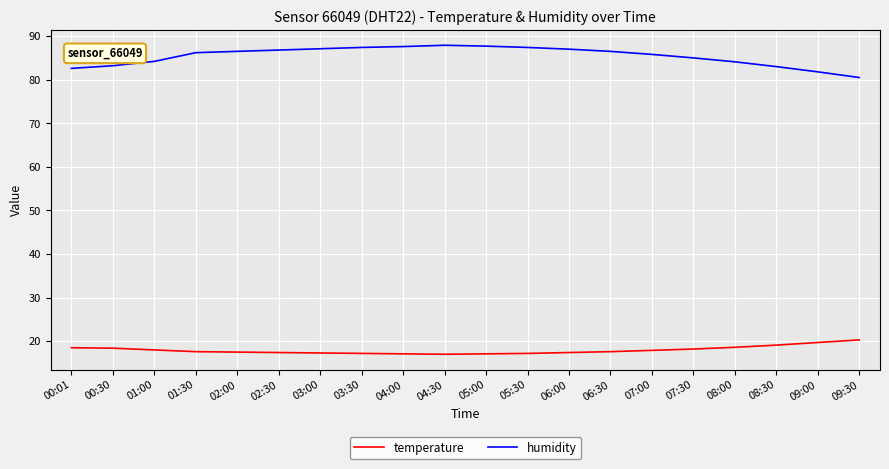

Rank the series by their maximum value, from highest to lowest.

humidity, temperature